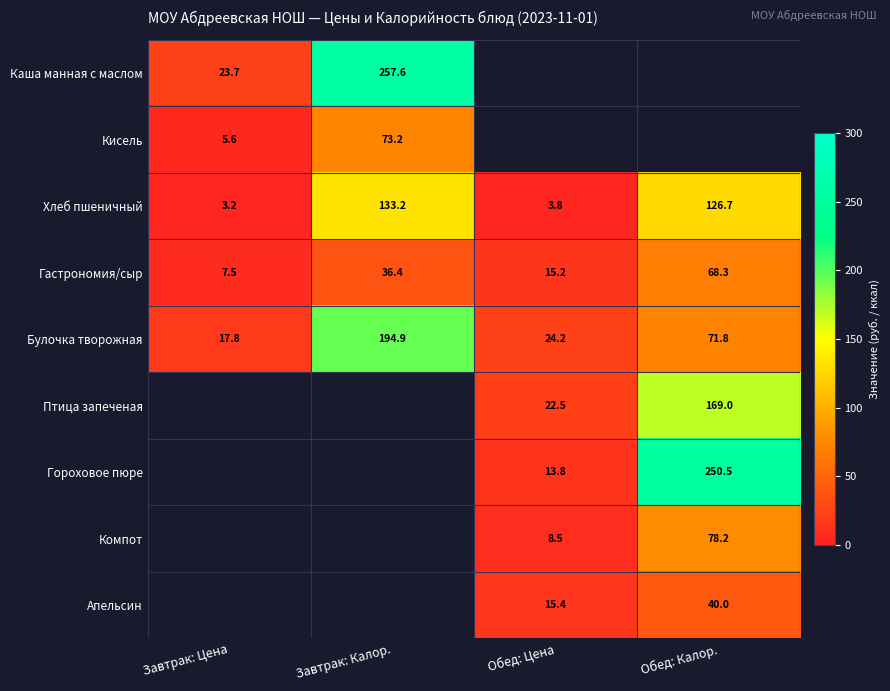

At which label does Хлеб пшеничный first exceed 126?

Завтрак: Калор.